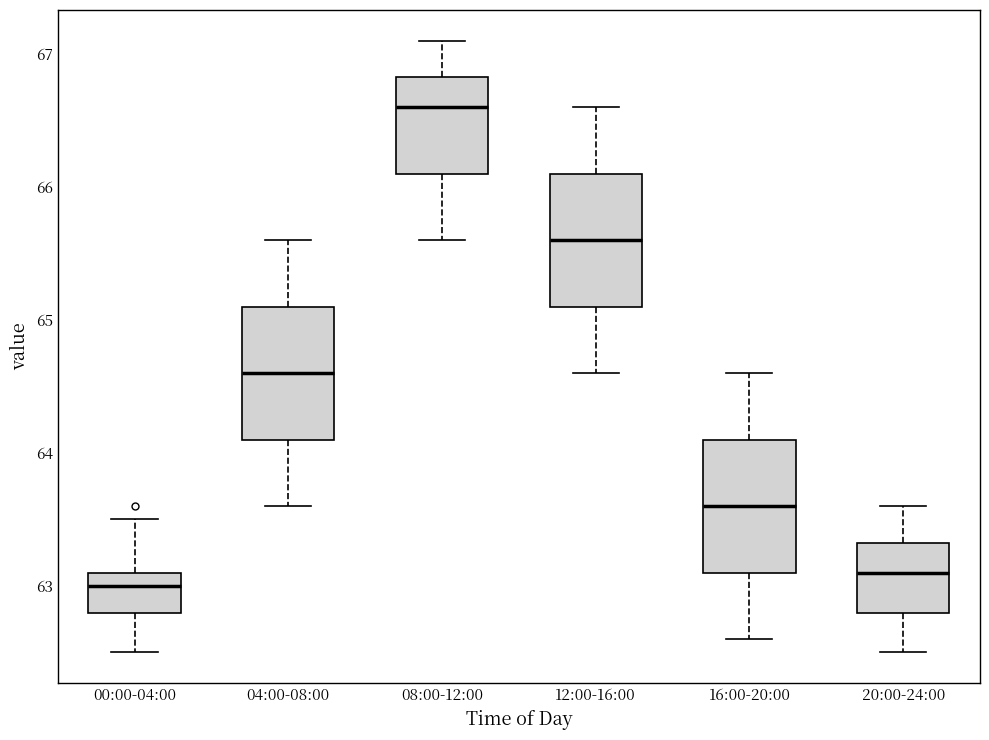

Reading left to right, transcribe this box plot: for each box, give where its median line is, the range the box spans, and where its two whiskers end, as read against the y-axis. The values are not printed on the chart, so give them approximately, as read against the axis.

00:00-04:00: median 63.0, box 62.8 to 63.1, whiskers 62.5 to 63.5
04:00-08:00: median 64.6, box 64.1 to 65.1, whiskers 63.6 to 65.6
08:00-12:00: median 66.6, box 66.1 to 66.8, whiskers 65.6 to 67.1
12:00-16:00: median 65.6, box 65.1 to 66.1, whiskers 64.6 to 66.6
16:00-20:00: median 63.6, box 63.1 to 64.1, whiskers 62.6 to 64.6
20:00-24:00: median 63.1, box 62.8 to 63.3, whiskers 62.5 to 63.6